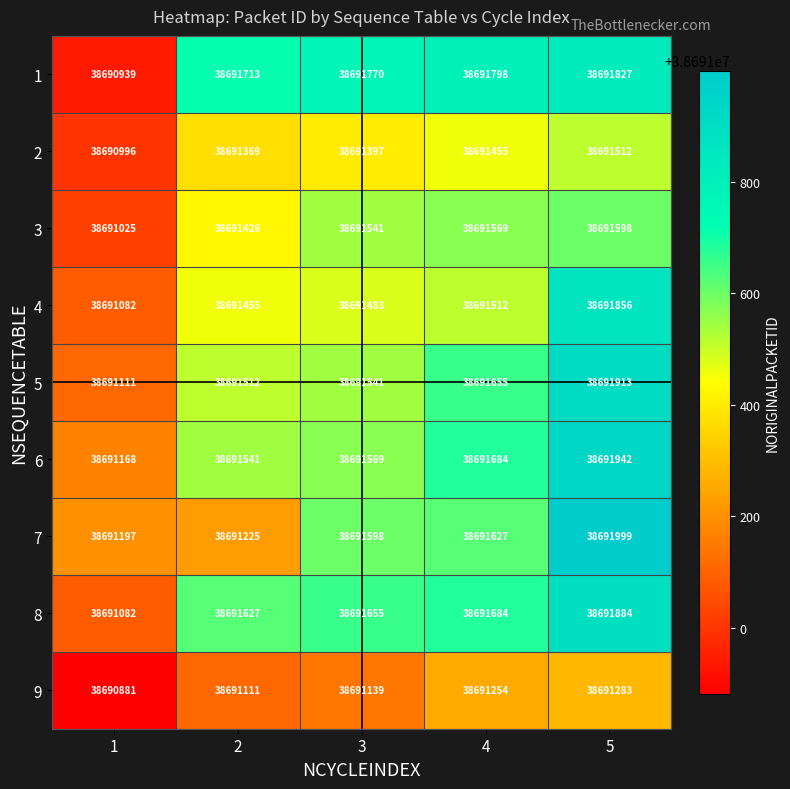

At how many categories does at least one series exceed 38691237?

4